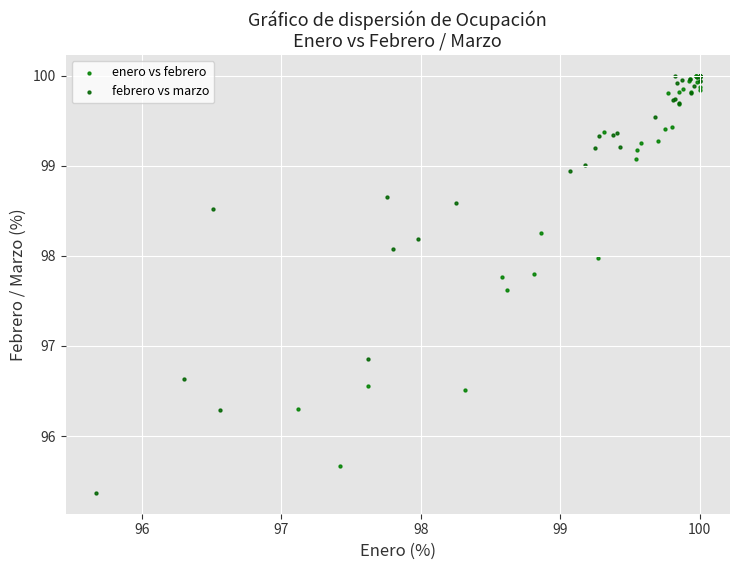

Which series contains the lowest Y value?

febrero vs marzo